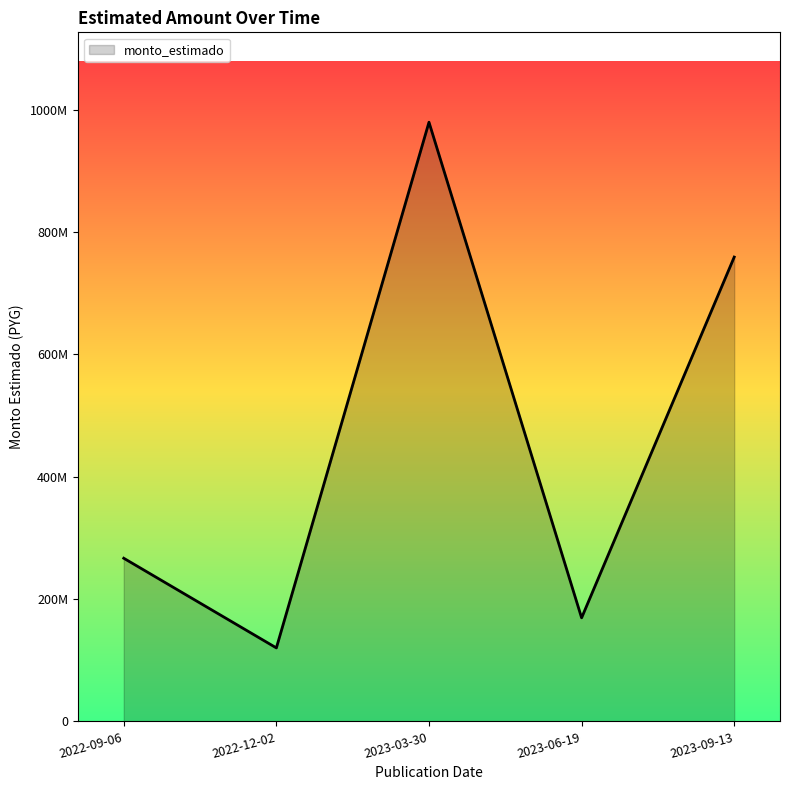

Rank the categories by value from lowest to highest.

2022-12-02, 2023-06-19, 2022-09-06, 2023-09-13, 2023-03-30